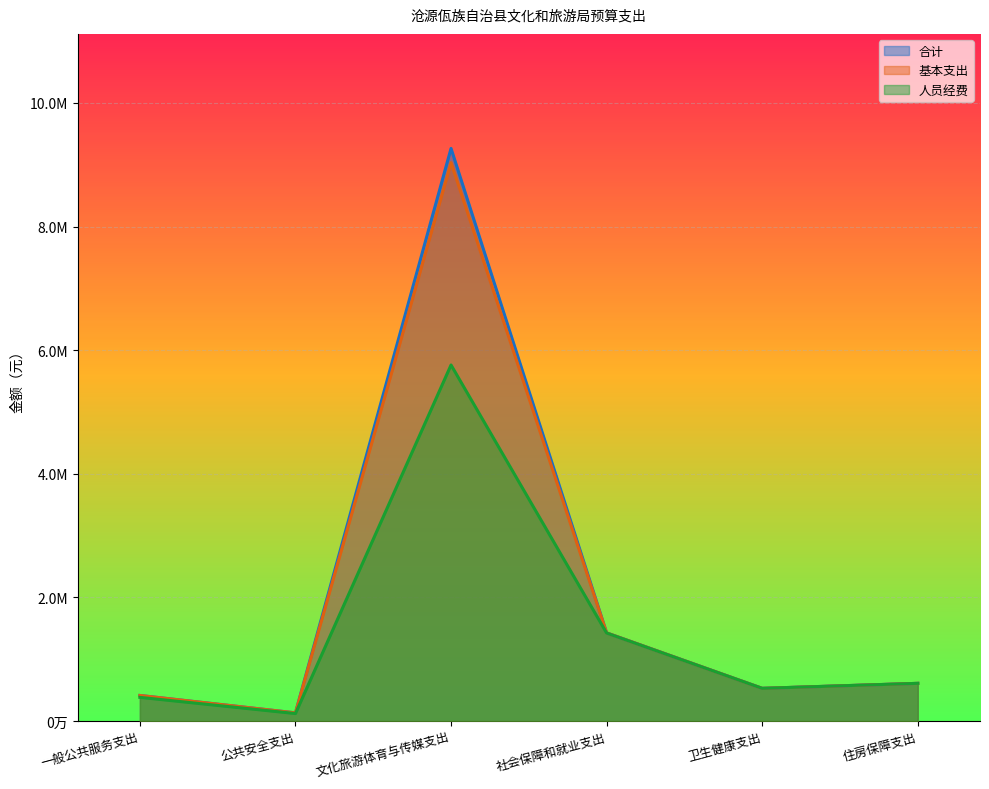

How many values in the 合计 series are below 611247?

3